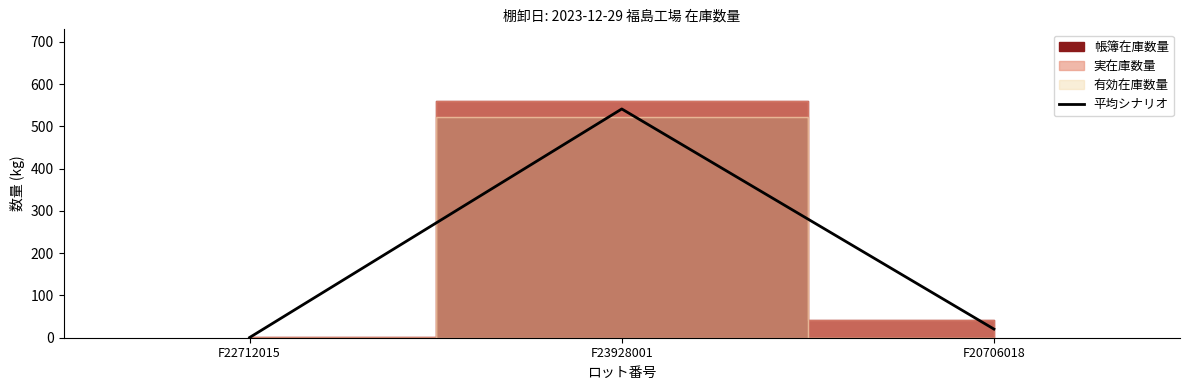

Reading left to right, extract all data points from this chart.

F22712015=0.5	F23928001=541.0	F20706018=20.5